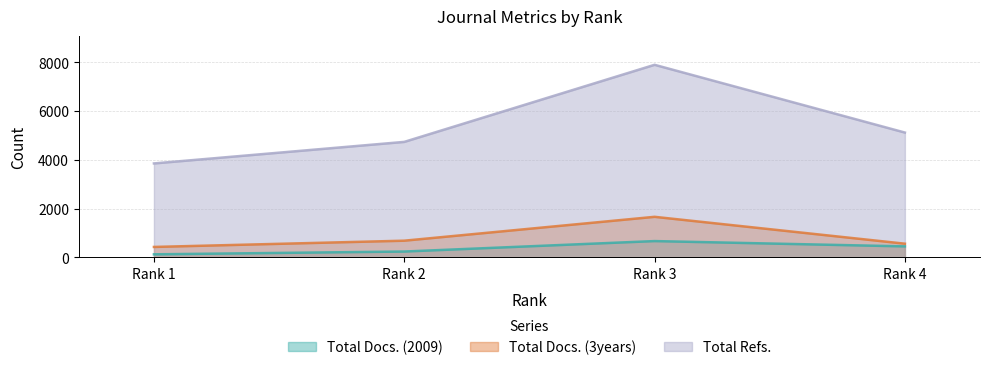

Which series changed the most between Rank 3 and Rank 4?

Total Refs.